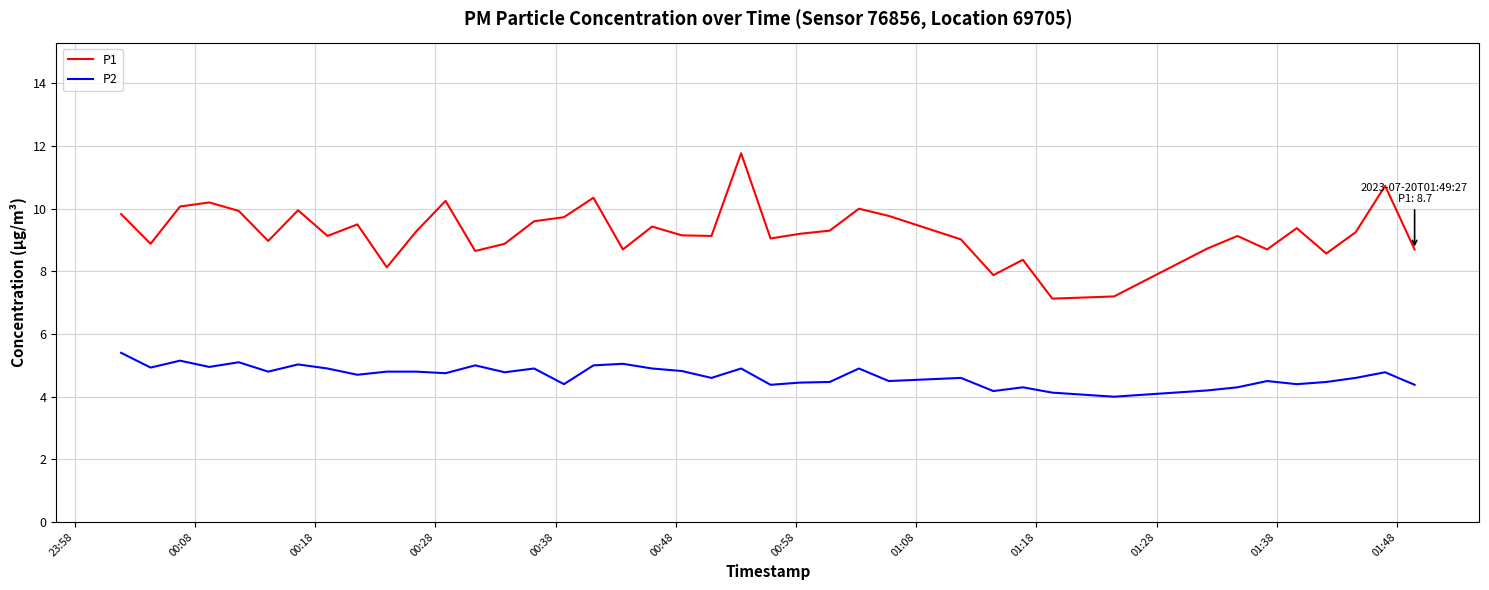

Rank the series by their maximum value, from lowest to highest.

P2, P1